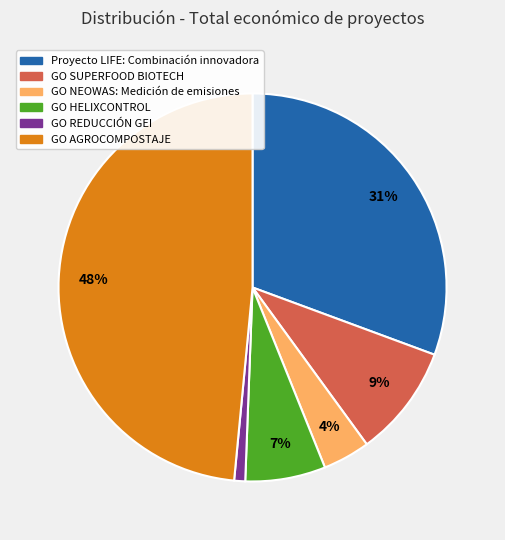

Does any single category account for the majority?

No